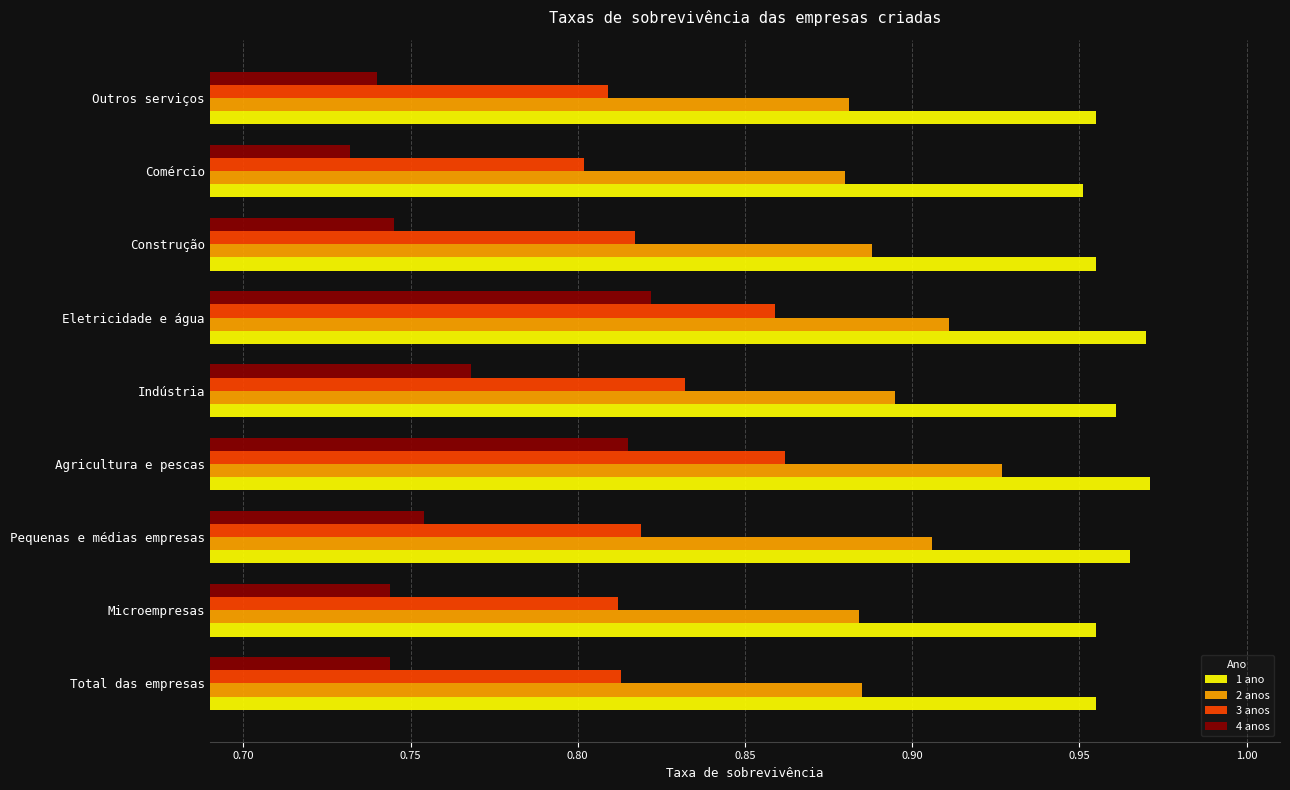

Count the 1 ano values in the range 0 to 1.

9